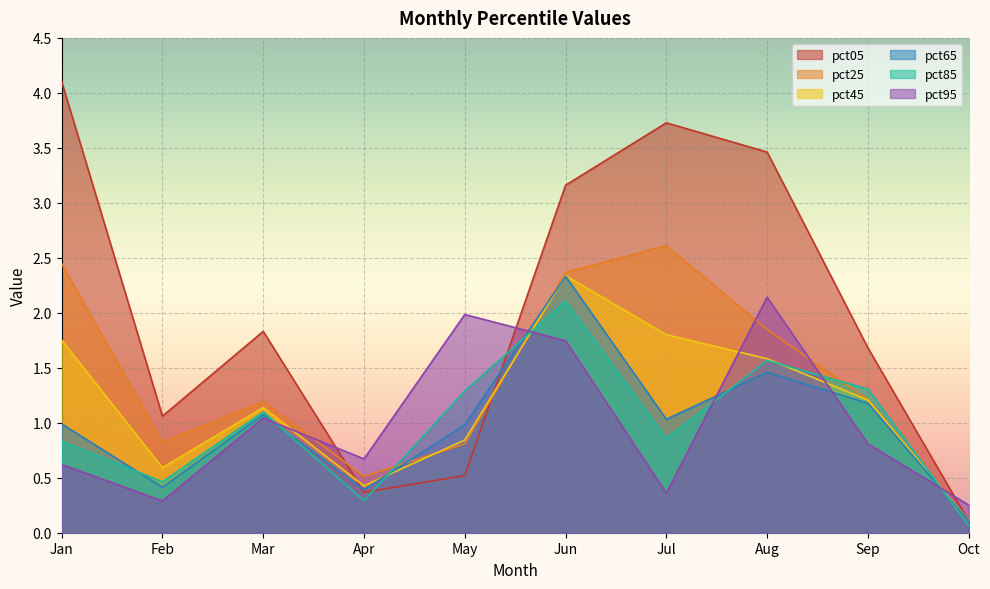

The pct85 series shows 0.3 at Apr. True or false?

True